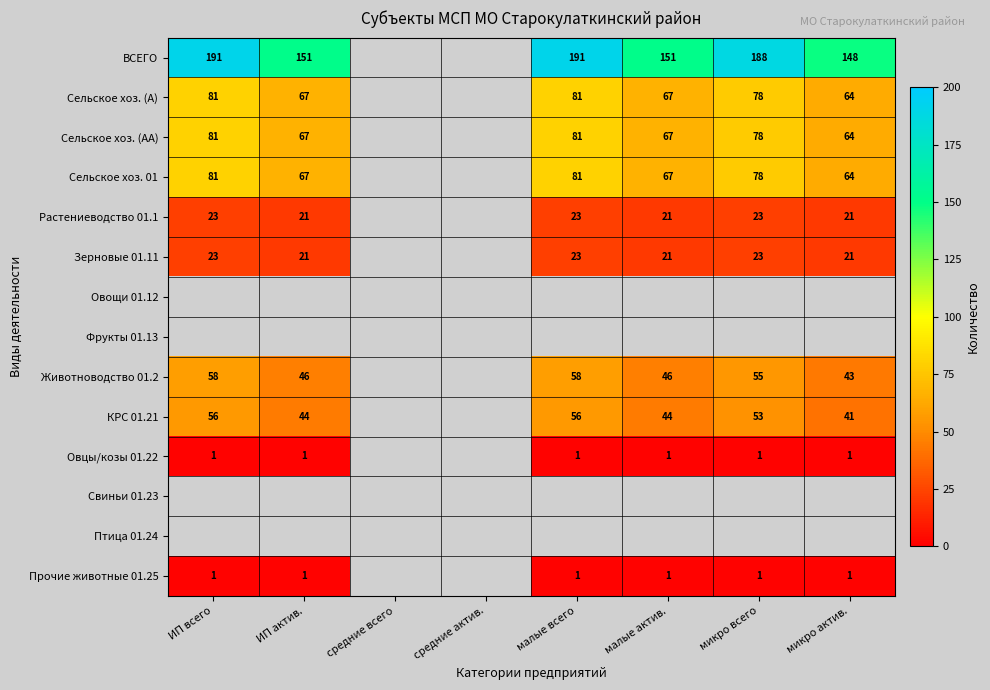

The Сельское хоз. 01 series shows 35.2 at ИП всего. True or false?

False